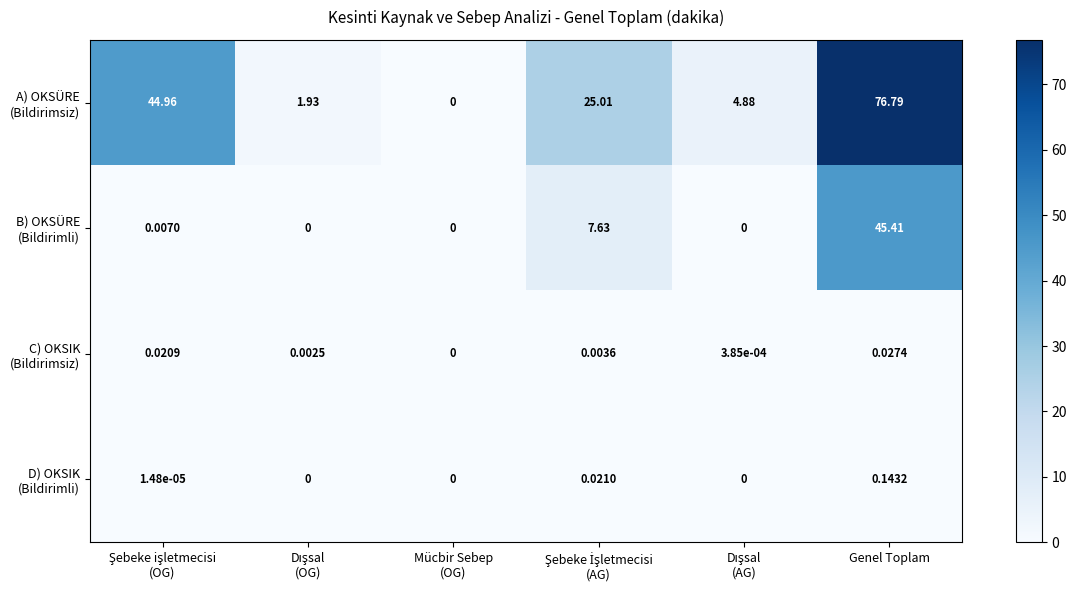

At which category is the sum across all series the highest?

Genel Toplam